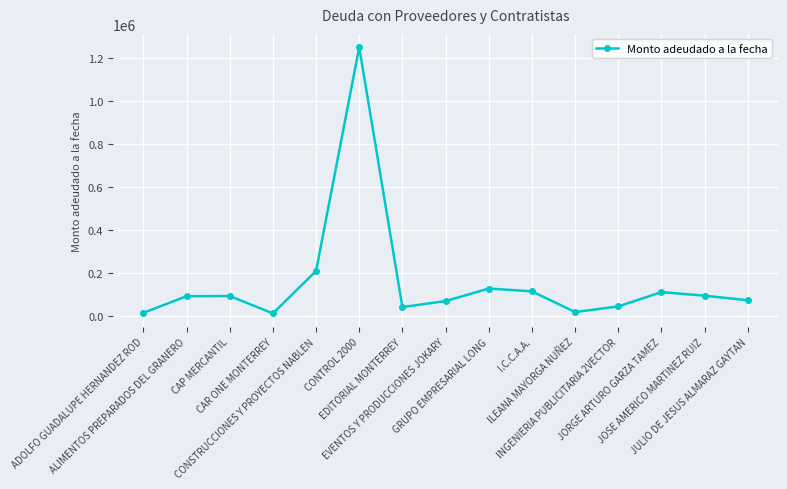

What position from the left is CAR ONE MONTERREY?

4